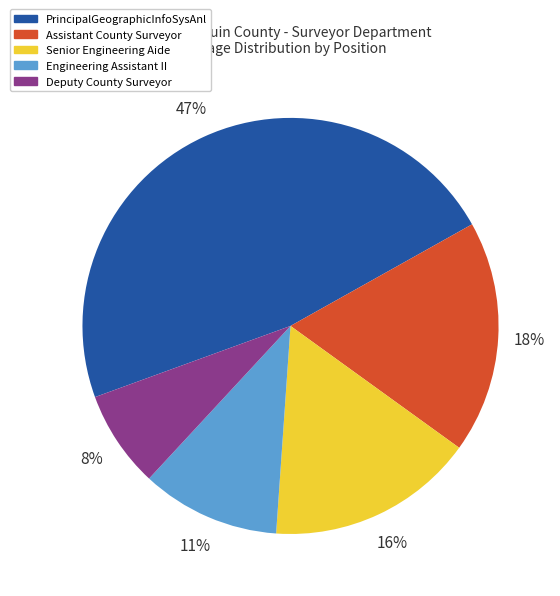

To the nearest percent, what is the average slice percentage?

20%